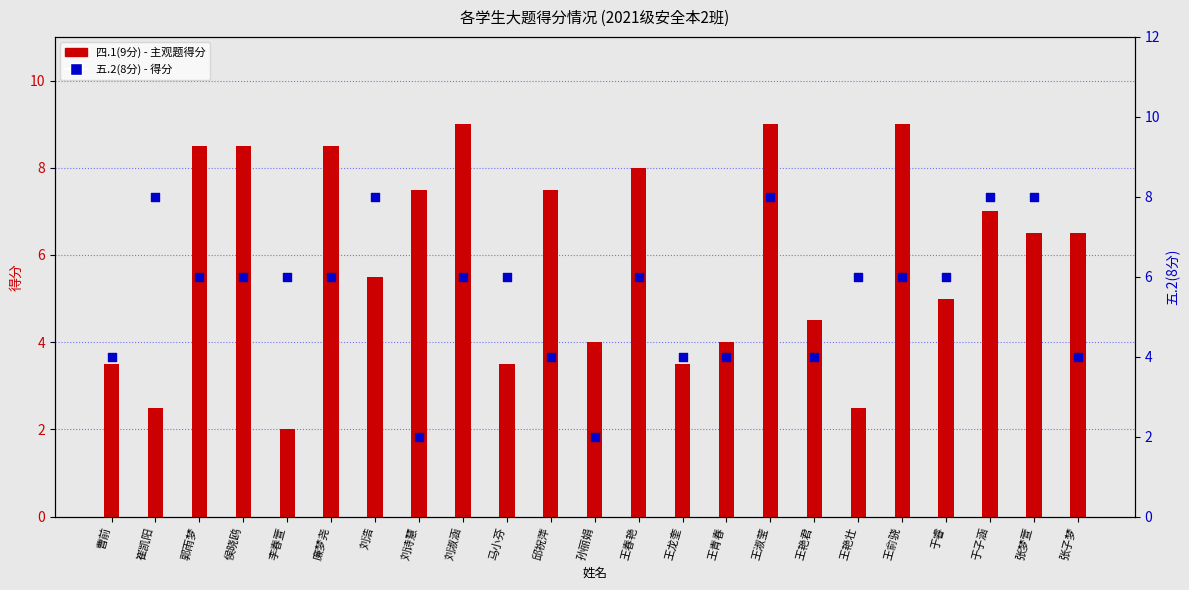

Which series has the largest Y range (max minus min)?

四.1(9分)